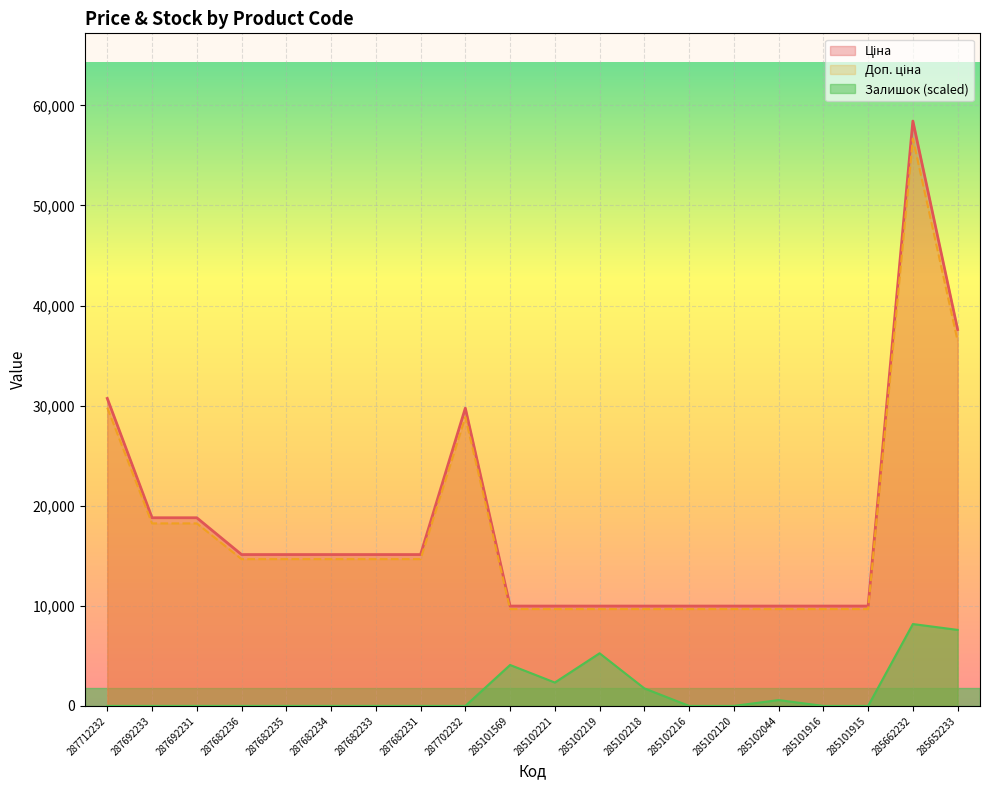

The Залишок series shows 2534.3 at 285101569. True or false?

False